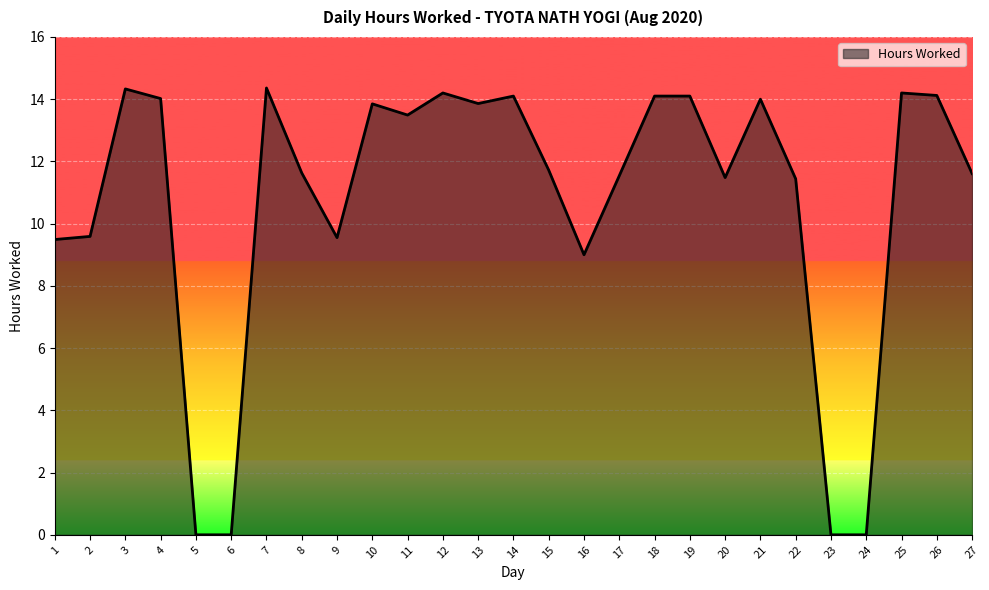

What is the difference between the maximum and minimum values?

14.4